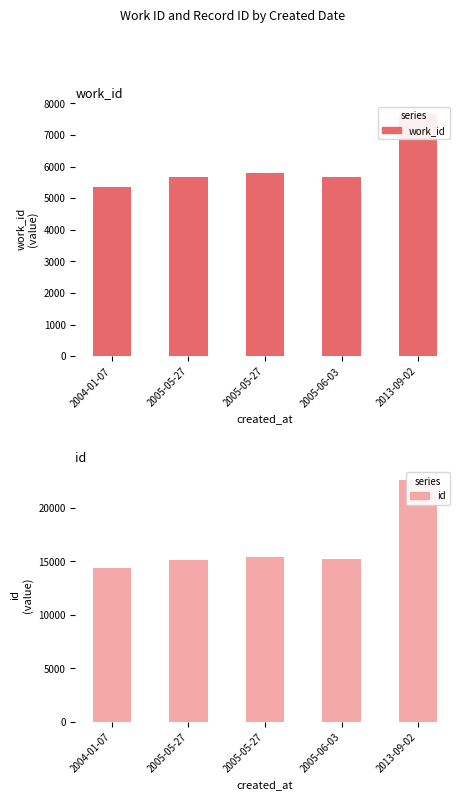

Reading left to right, transcribe all the data shown in this chart.

work_id: 5366	5658	5791	5686	7665
id: 14425	15114	15447	15194	22640